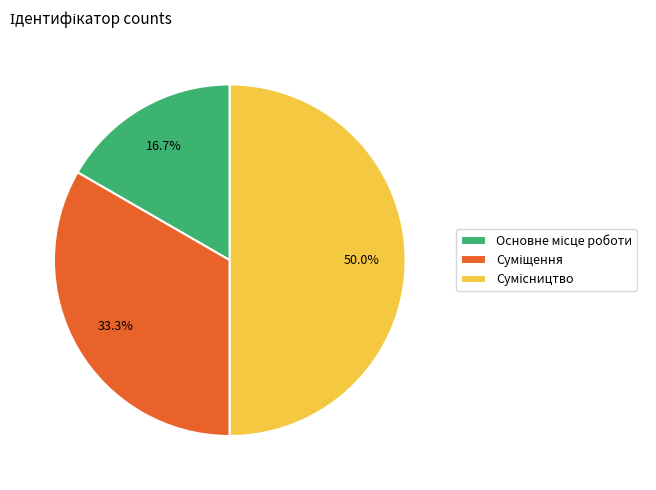

True or false: Основне місце роботи accounts for 17% of the total.

True